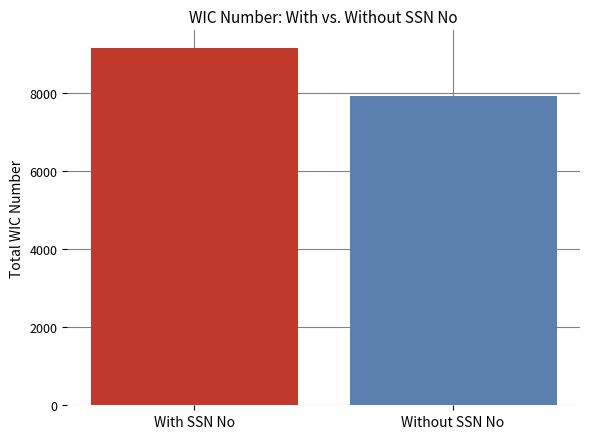

What is the approximate value at Without SSN No, to the nearest 10?

7920